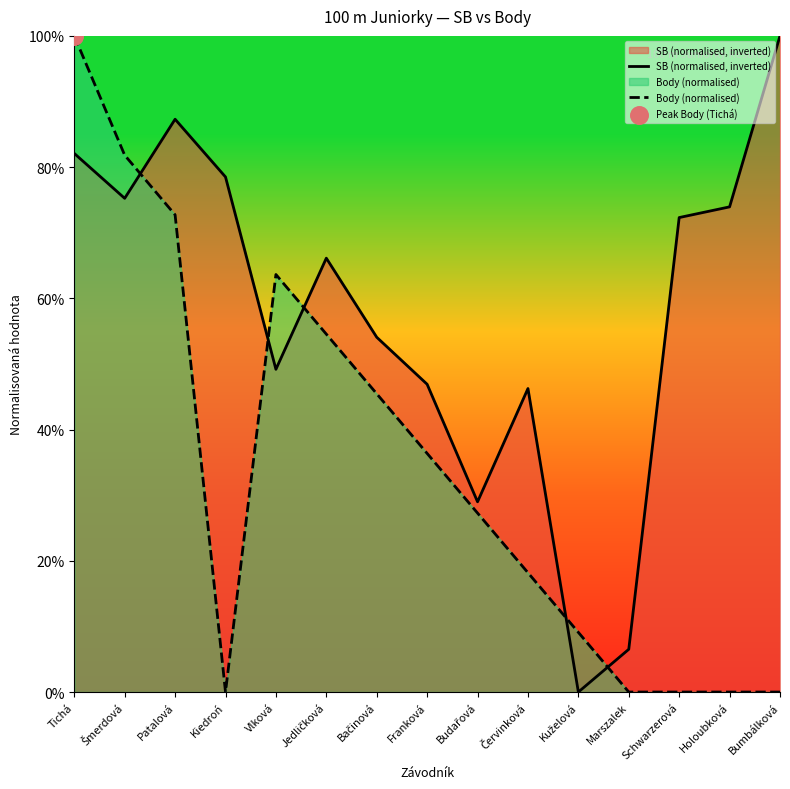

Which series contains the lowest Y value?

SB (normalised, inverted)